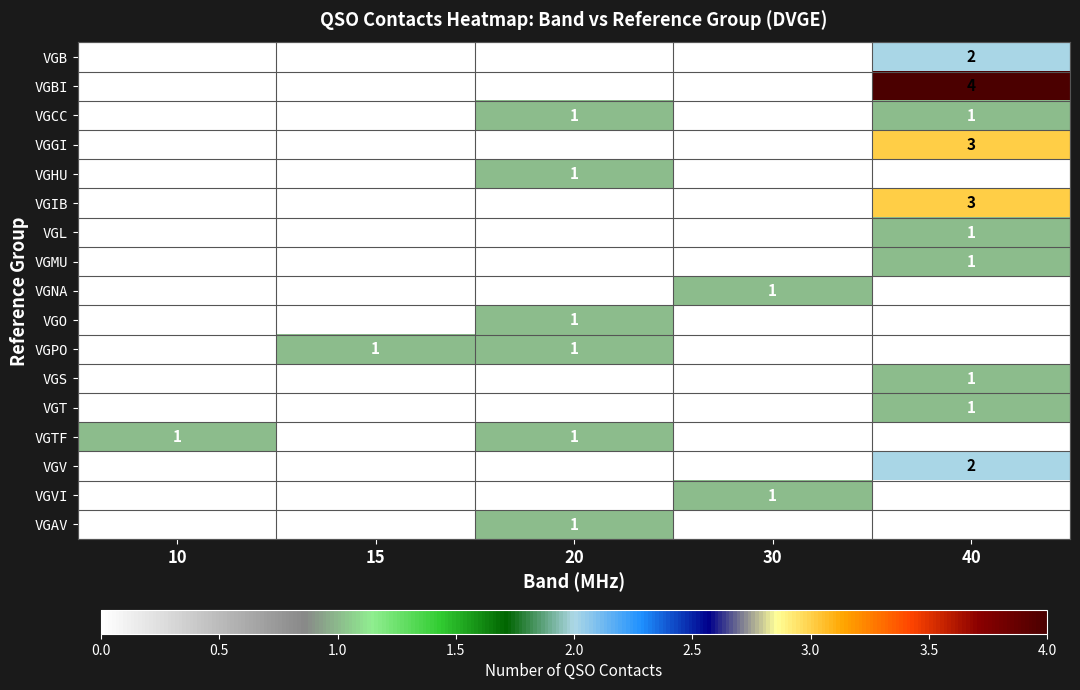

What is the total value across all series at 30?

2